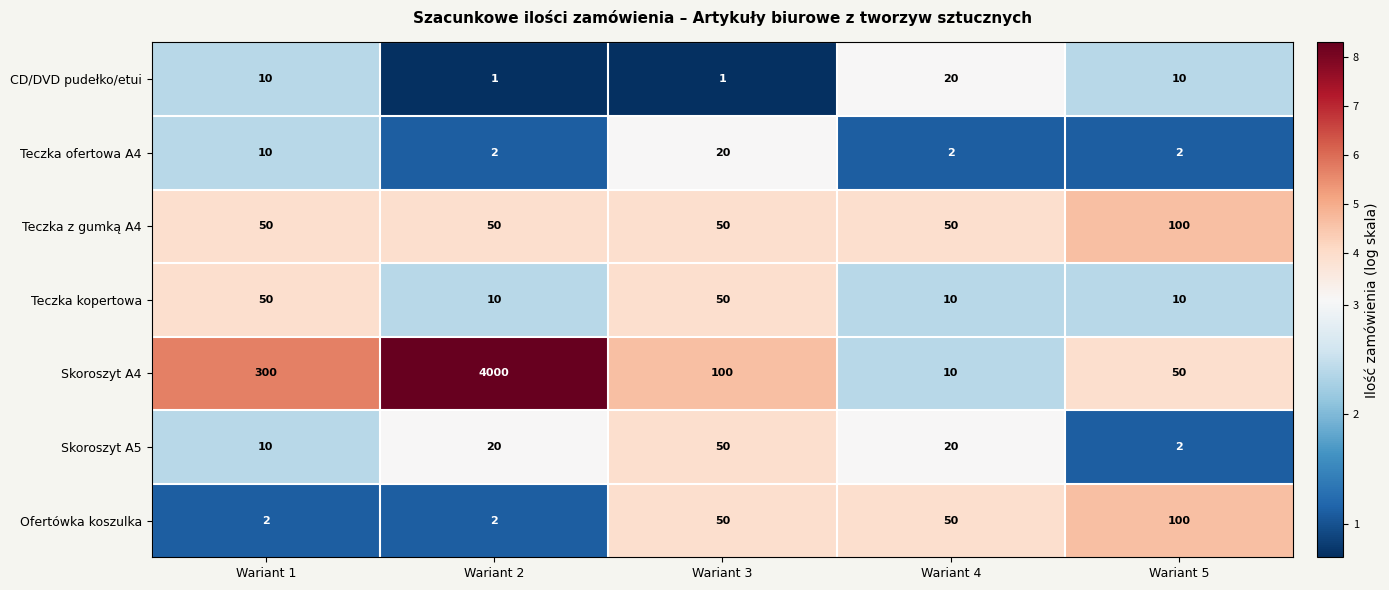

The value of Ofertówka koszulka at Wariant 2 is 2. True or false?

True